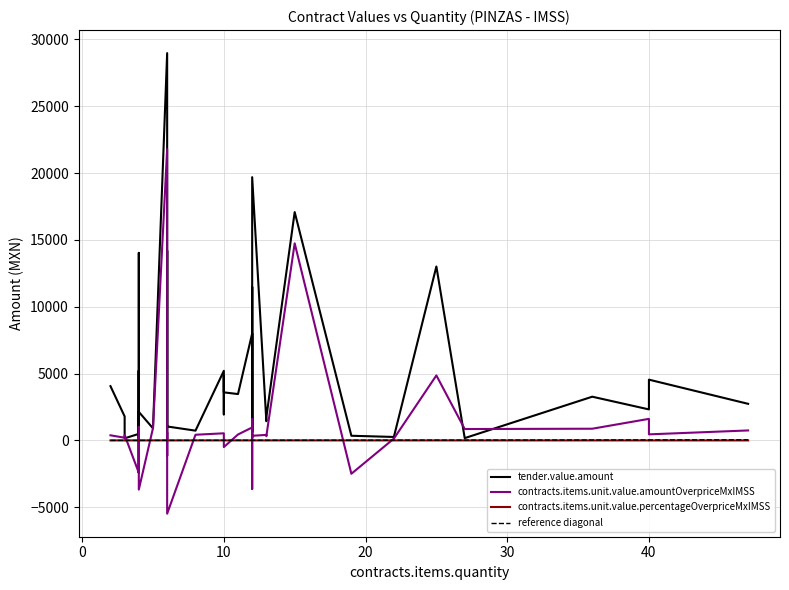

What is the smallest value displayed?

-5483.0